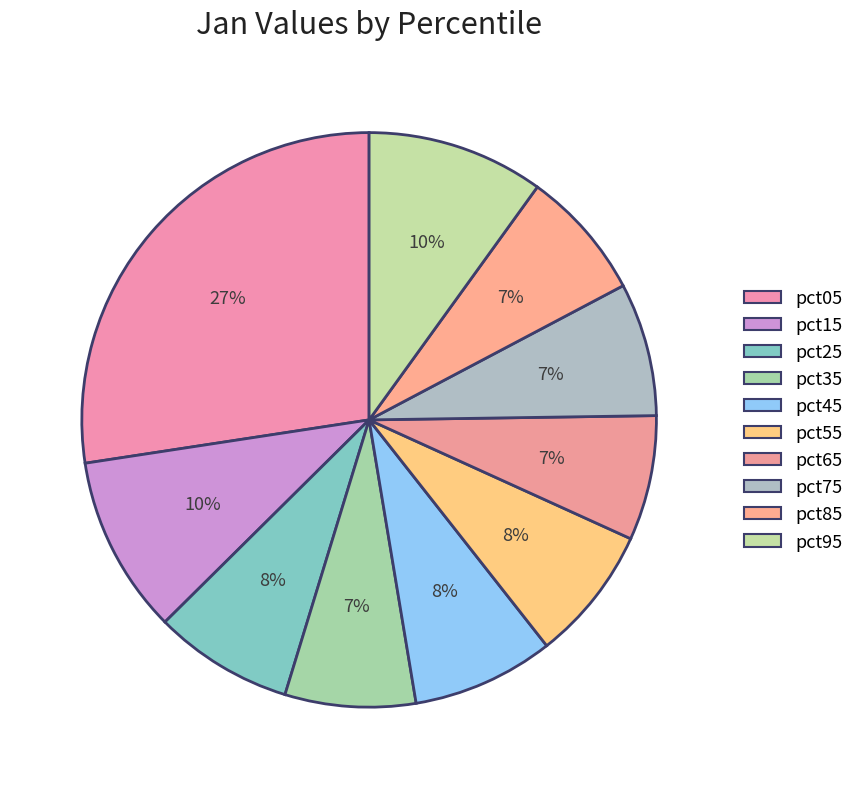

To the nearest percent, what percentage of the pie is pct25?

8%